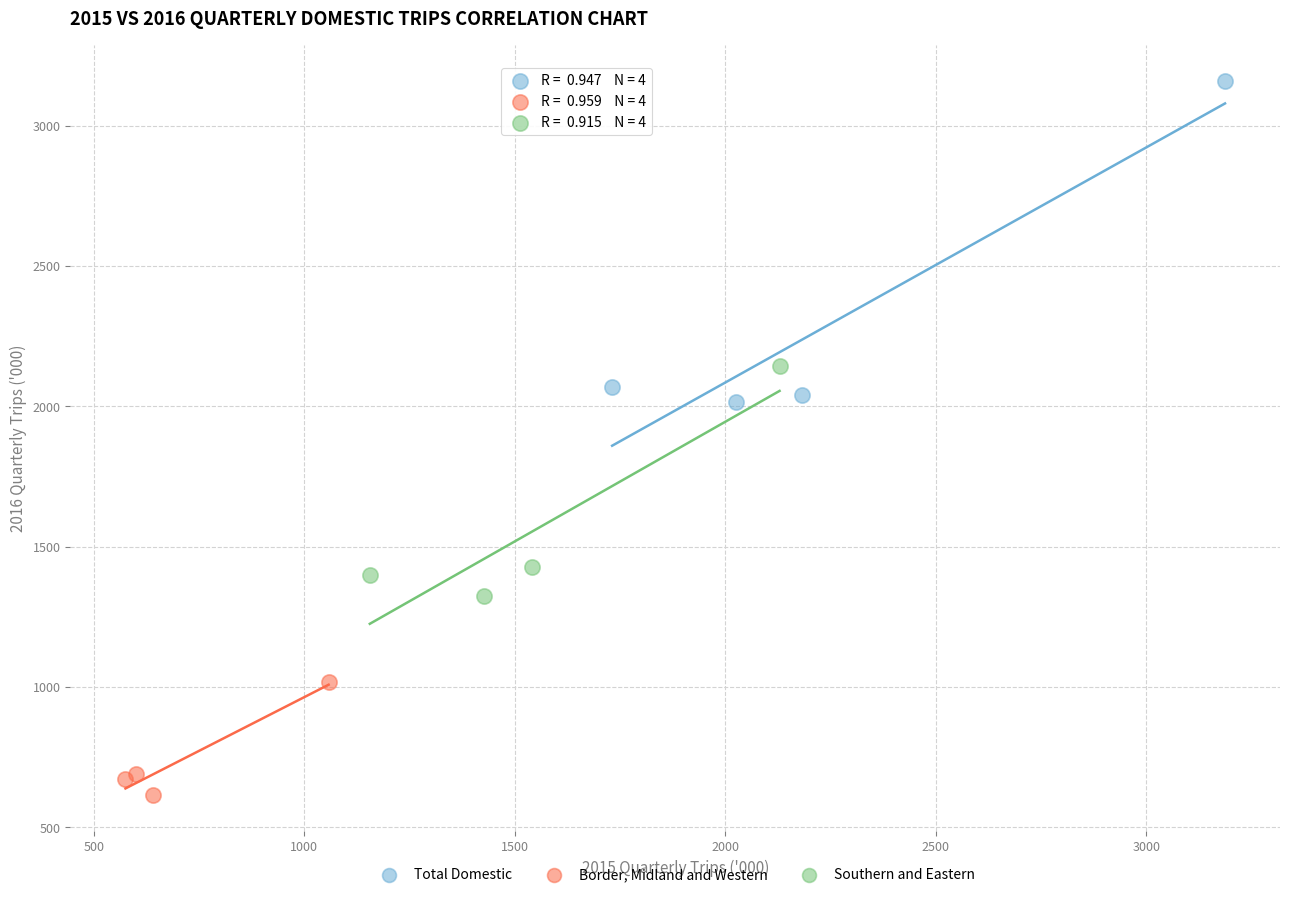

Which series reaches the maximum Y coordinate?

Total Domestic